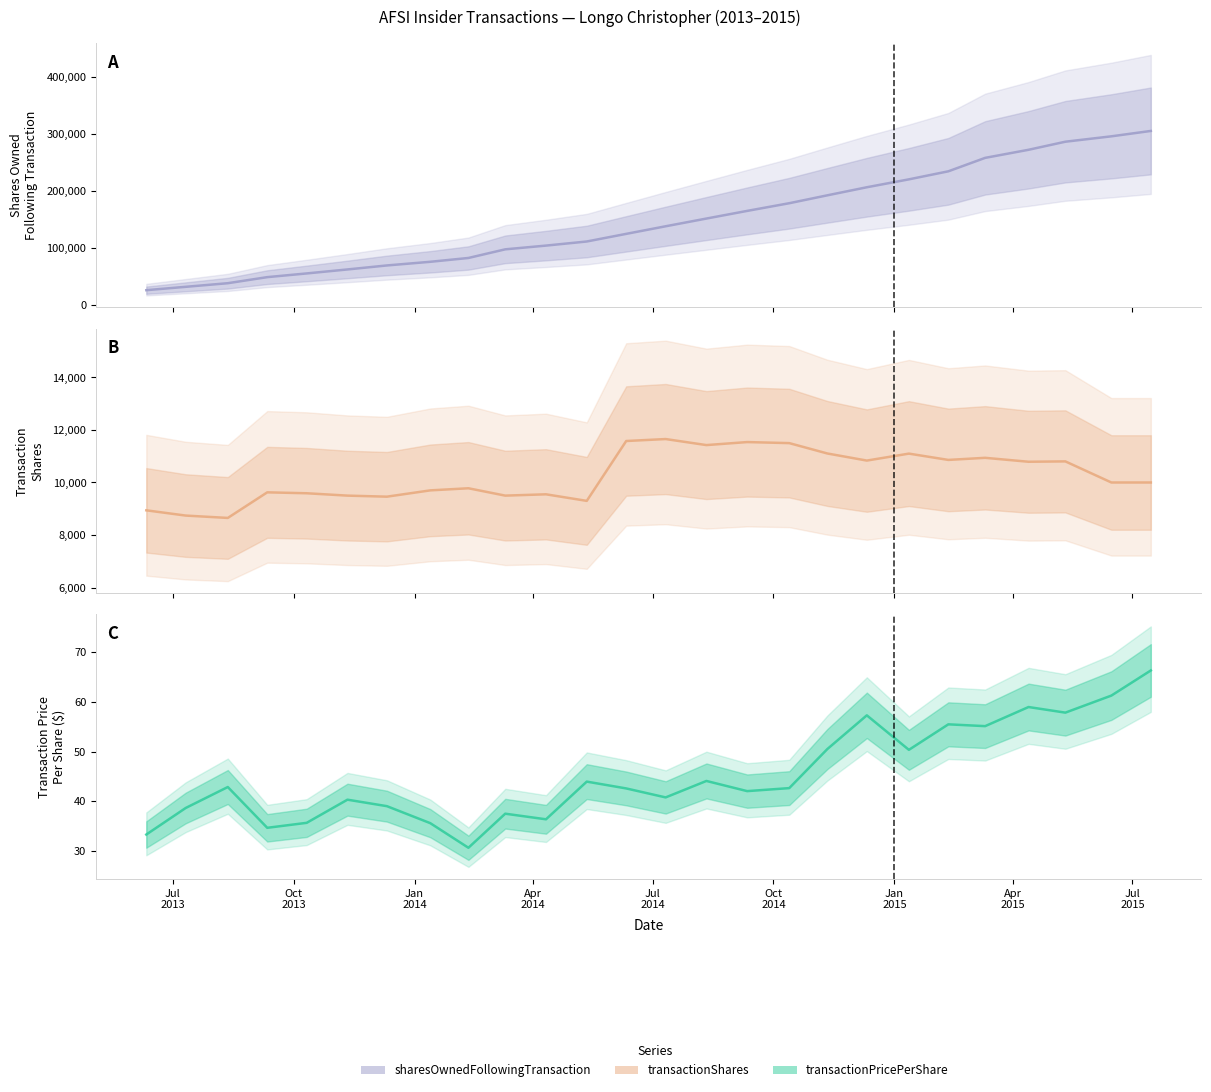

How many values in the transactionShares series are below 10000?

12